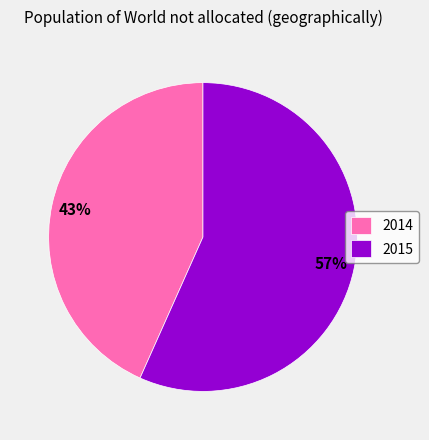

The 2015 slice represents 49% of the pie. True or false?

False